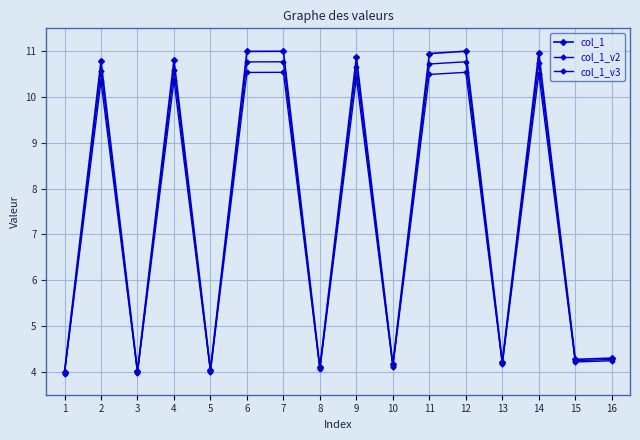

Reading left to right, list all the values displayed in this chart.

col_1: 4.0	10.8	4.0	10.8	4.0	11.0	11.0	4.1	10.9	4.2	10.9	11.0	4.2	11.0	4.3	4.3
col_1_v2: 4.0	10.6	4.0	10.6	4.0	10.8	10.8	4.1	10.6	4.1	10.7	10.8	4.2	10.7	4.2	4.3
col_1_v3: 4.0	10.3	4.0	10.4	4.0	10.5	10.5	4.1	10.4	4.1	10.5	10.5	4.2	10.5	4.2	4.2